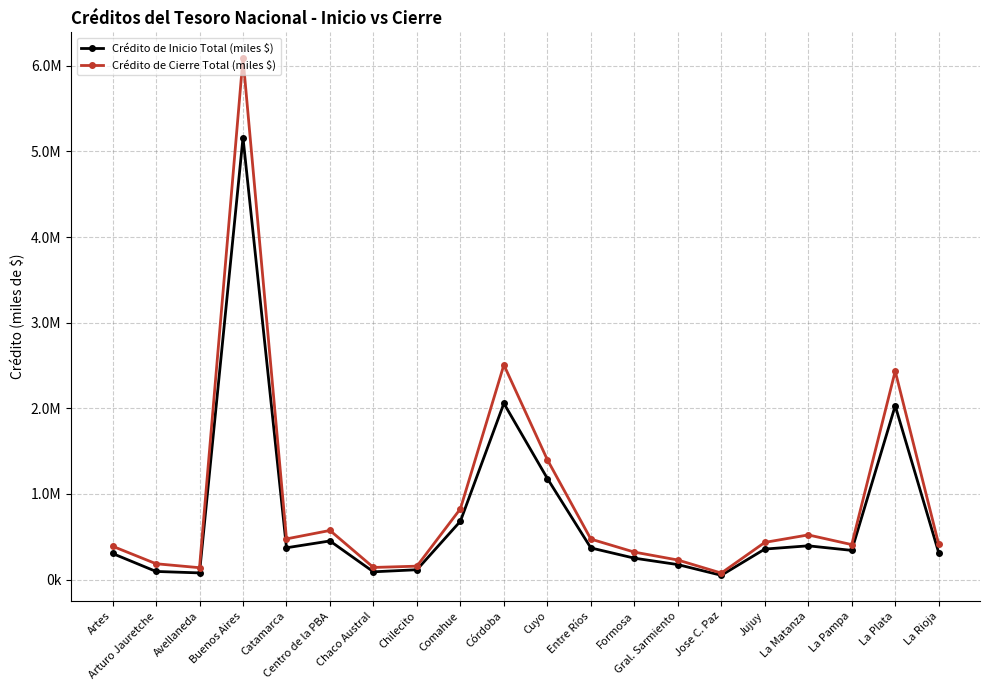

What is the lowest value of the Crédito de Cierre Total (miles $) series?

76396.7